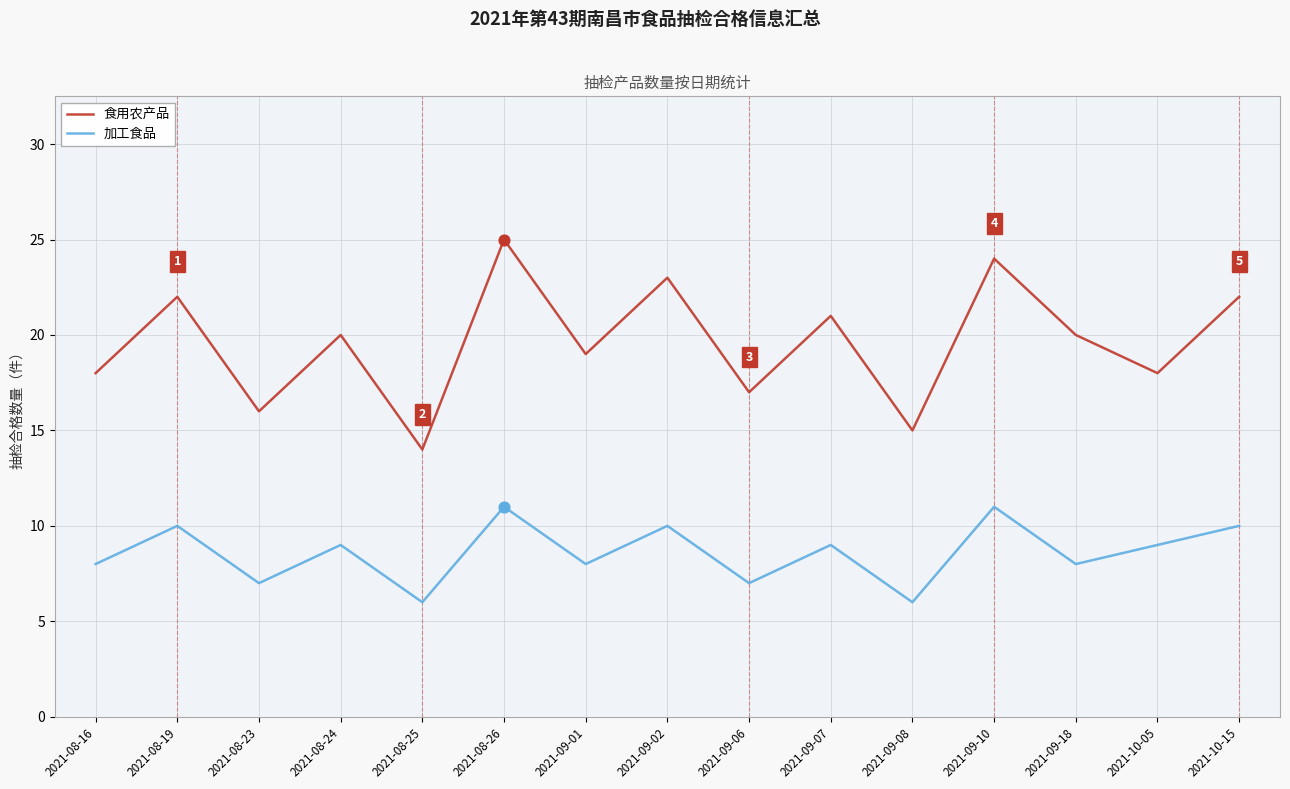

Is the value of 加工食品 at 2021-08-24 greater than the value of 食用农产品 at 2021-09-10?

No